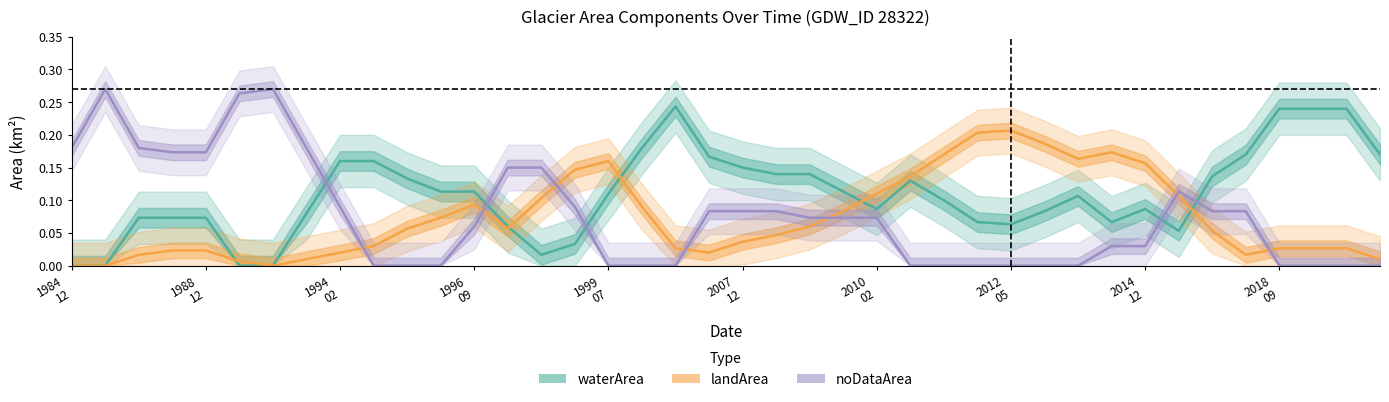

How many categories are shown in the chart?

40